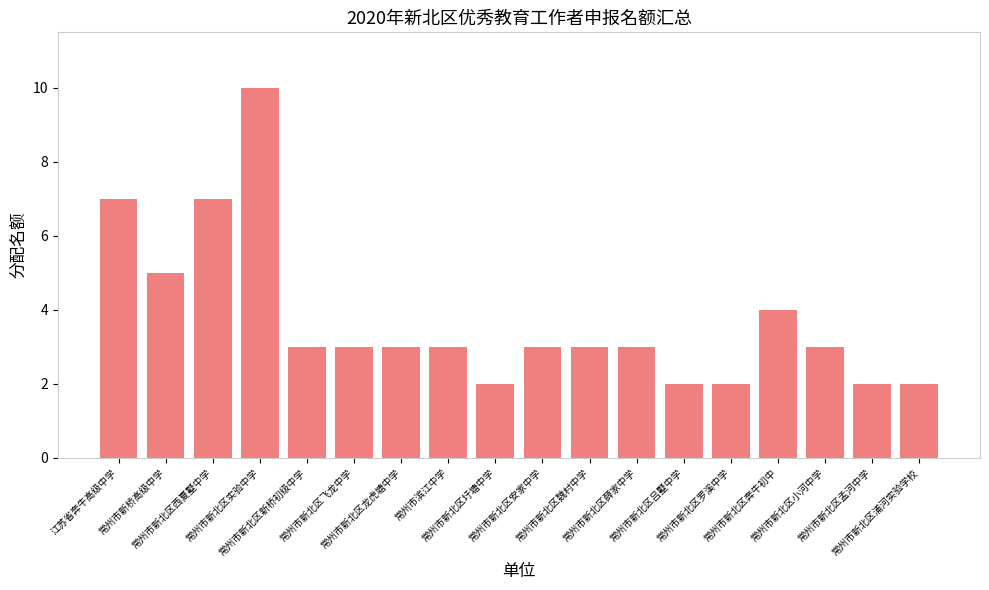

What is the maximum value shown in the chart?

10